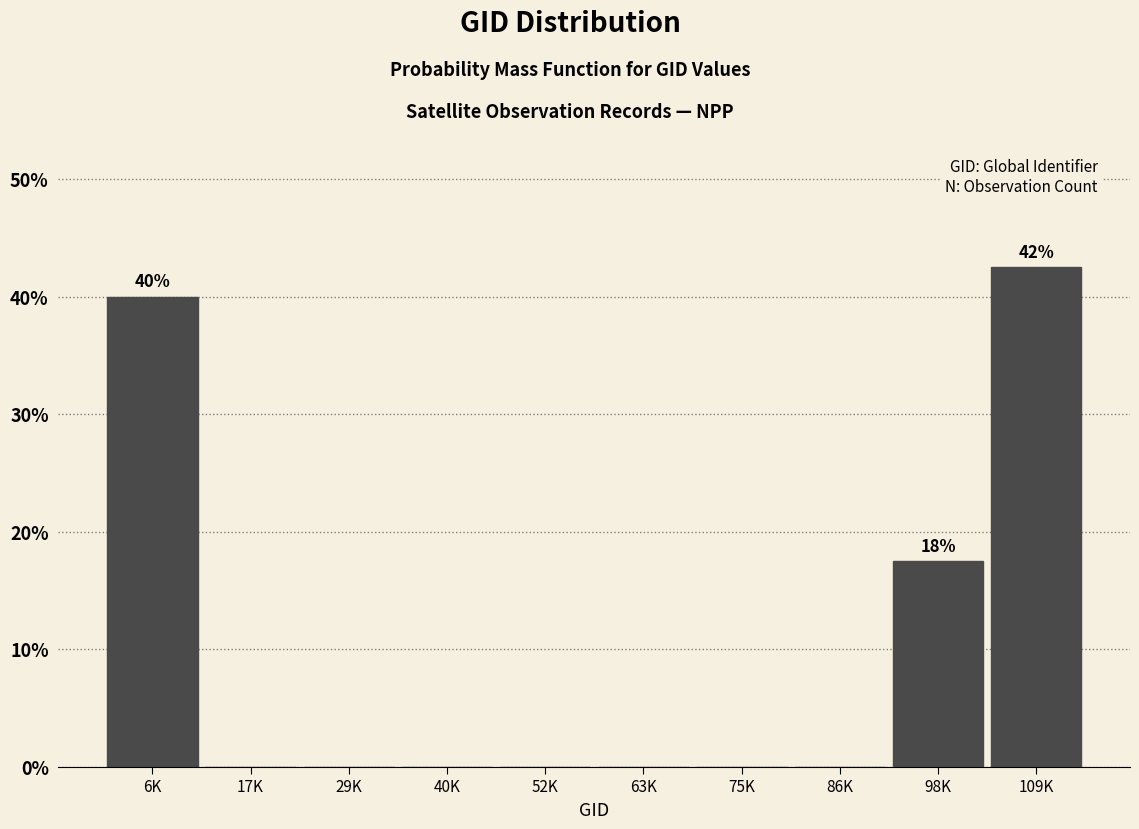

Reading right to left, list all the values displayed in this chart.

109K=42.5	98K=17.5	86K=0.0	75K=0.0	63K=0.0	52K=0.0	40K=0.0	29K=0.0	17K=0.0	6K=40.0